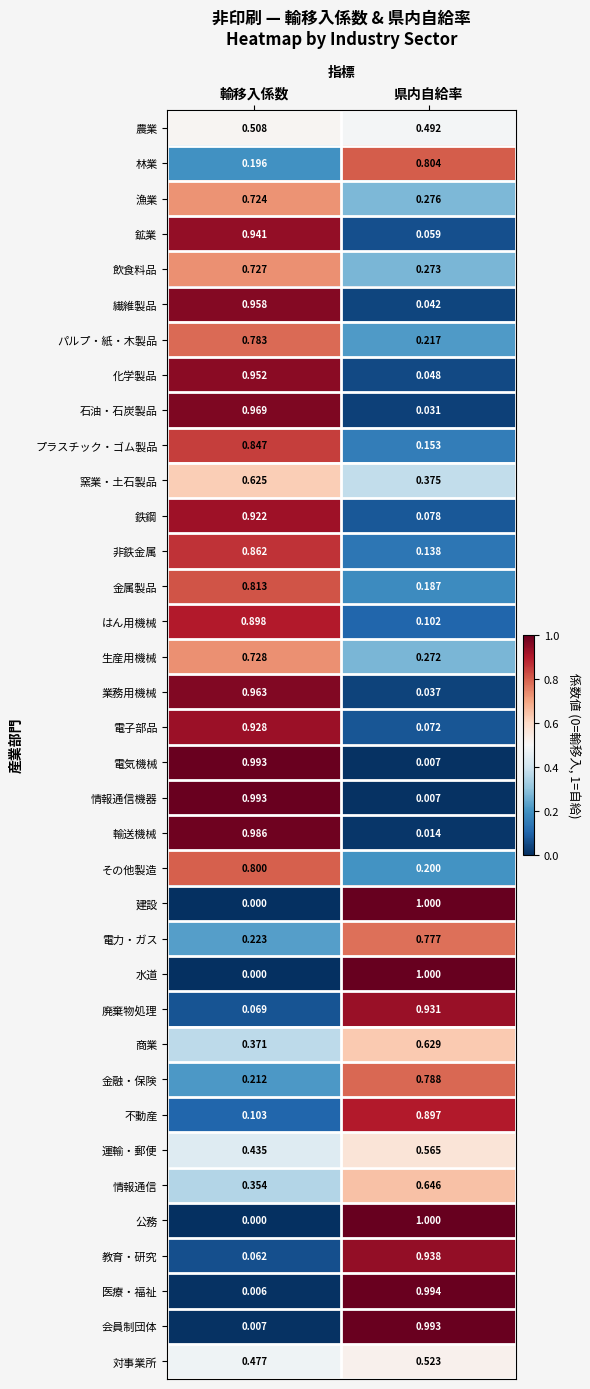

At which category is the sum across all series the highest?

輸移入係数